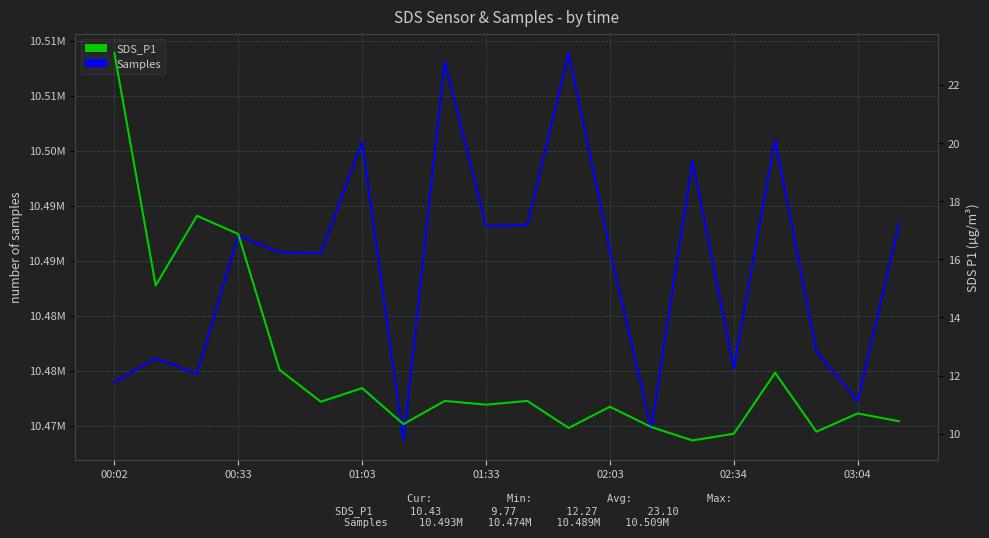

How many values in the Samples series exceed 10490944?

9